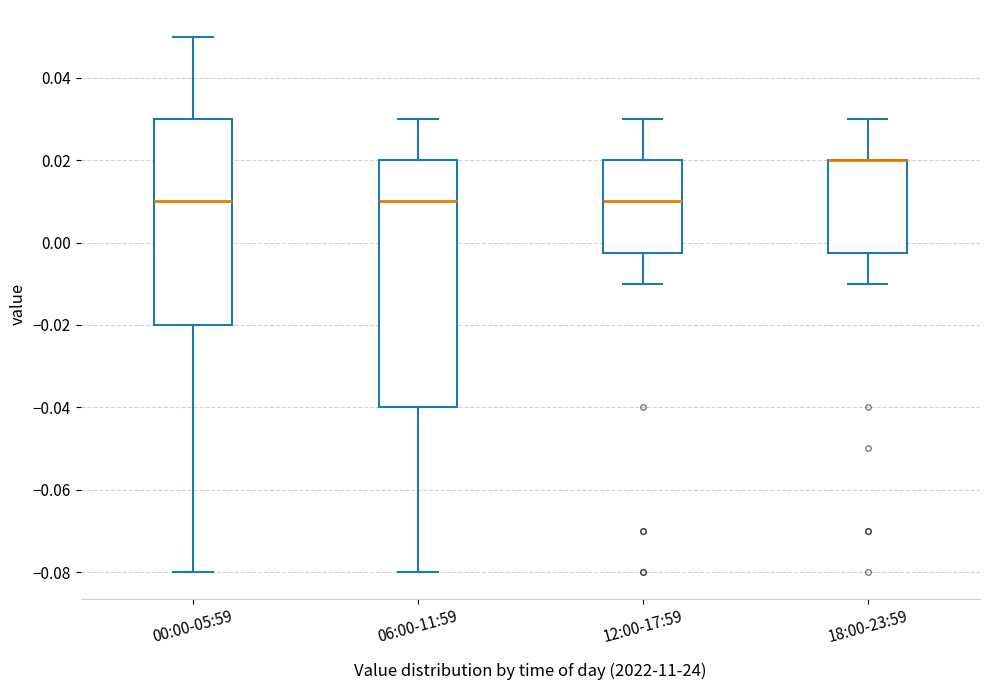

Reading left to right, read every box against the y-axis: the position of its median line, the range the box covers, and the ends of its whiskers. The values are not printed on the chart, so give them approximately, as read against the axis.

00:00-05:59: median 0.010, box -0.020 to 0.030, whiskers -0.080 to 0.050
06:00-11:59: median 0.010, box -0.040 to 0.020, whiskers -0.080 to 0.030
12:00-17:59: median 0.010, box -0.002 to 0.020, whiskers -0.010 to 0.030
18:00-23:59: median 0.020 (drawn on the box's upper edge), box -0.002 to 0.020, whiskers -0.010 to 0.030